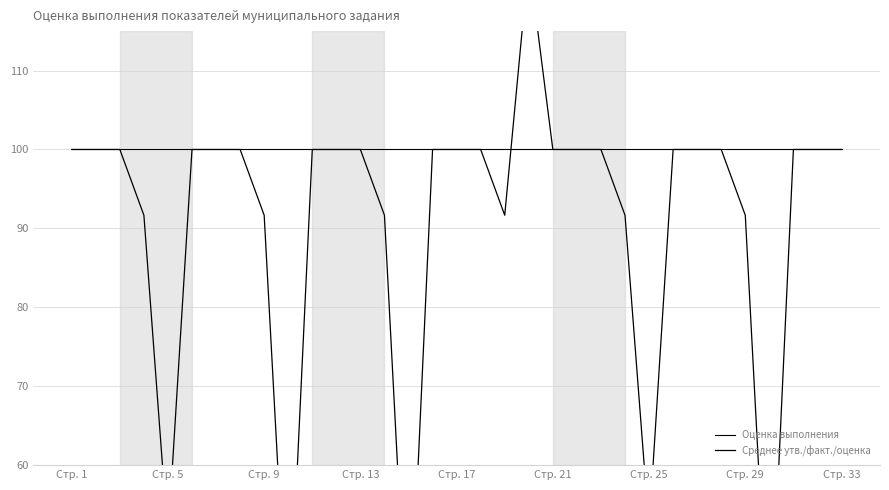

What is the approximate value of Среднее утв./факт./оценка at 20?

100.0